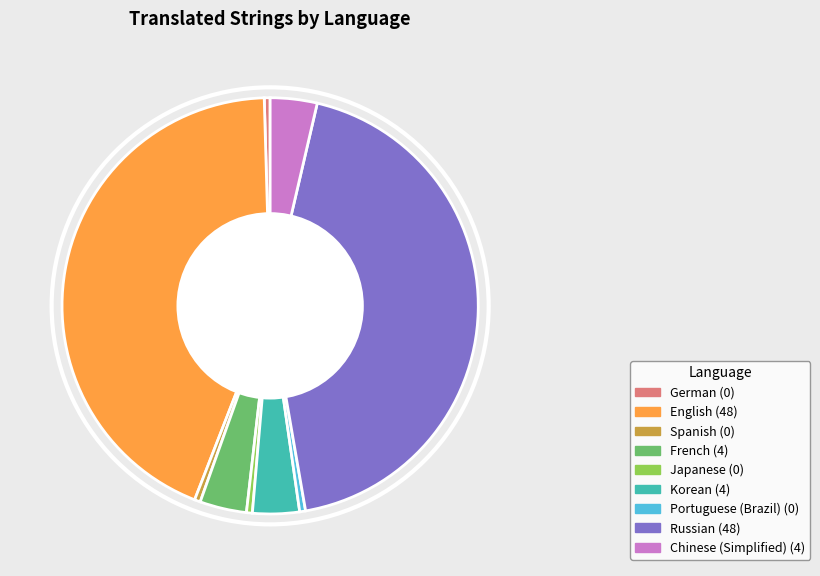

Is it true that French is 4% of the pie?

True